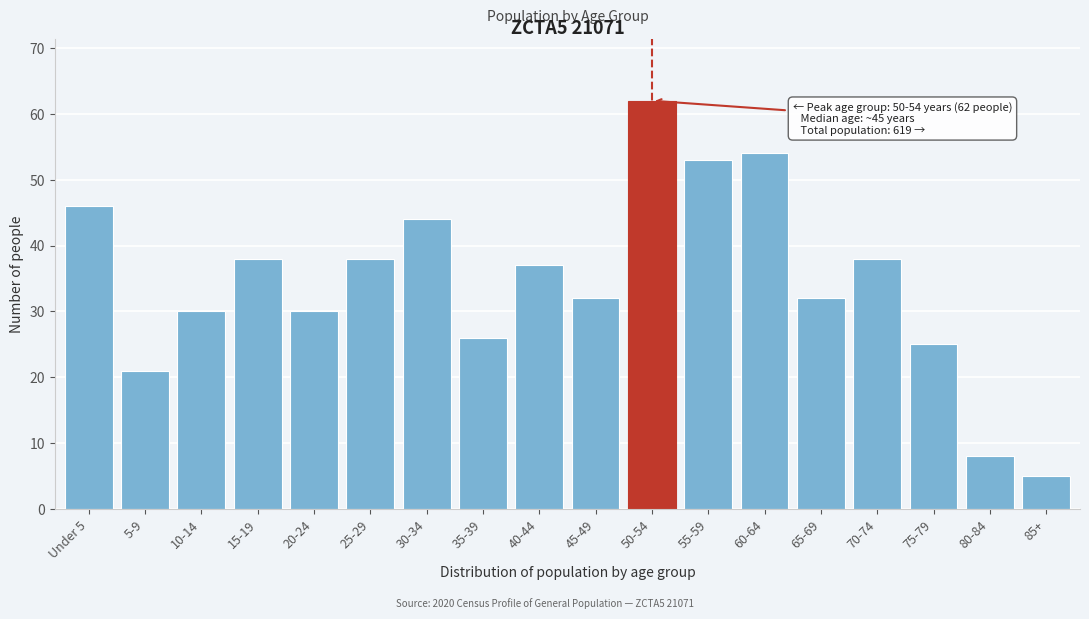

Reading left to right, list all the values displayed in this chart.

46	21	30	38	30	38	44	26	37	32	62	53	54	32	38	25	8	5